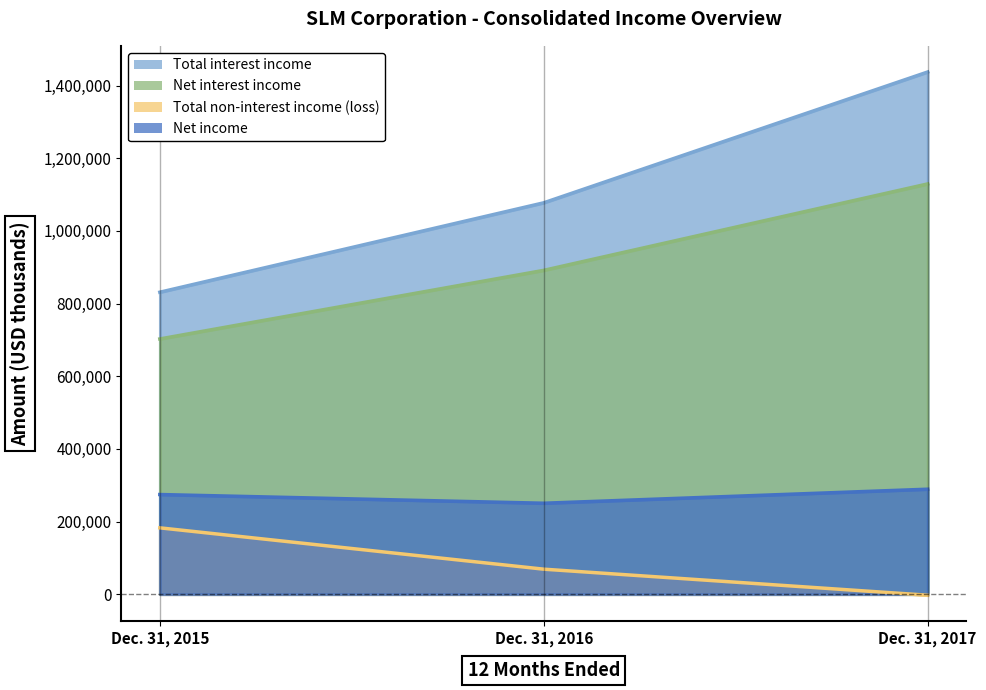

What is the approximate value of Net interest income at Dec. 31, 2017, to the nearest 100?

1129200